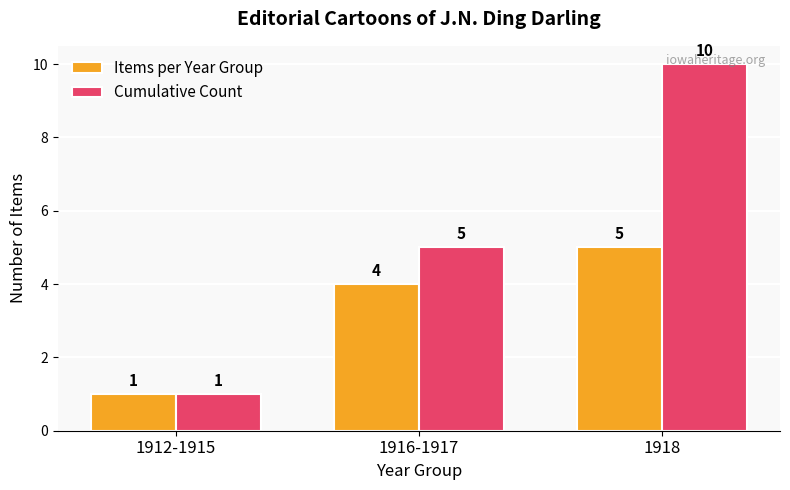

What is the spread (max minus min) of values at 1916-1917?

1